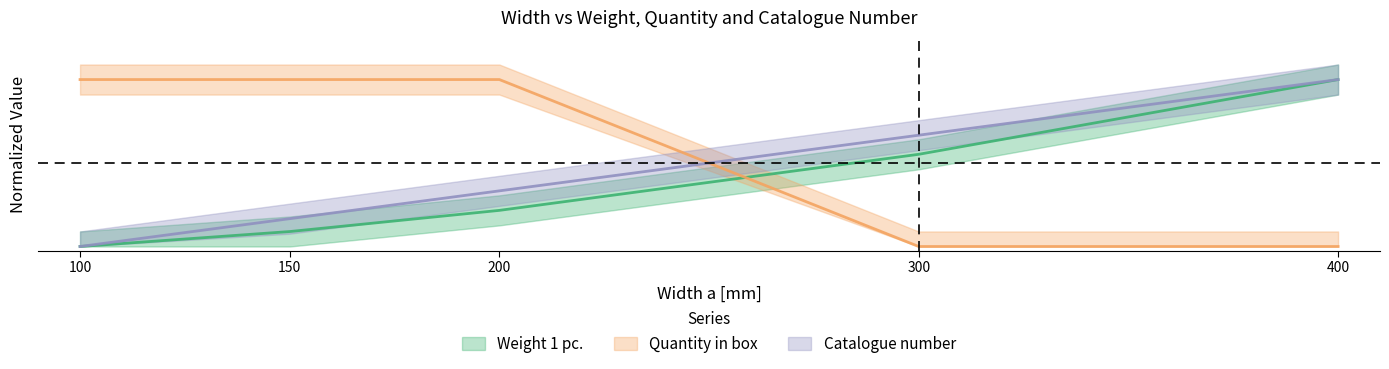

List the labels in order of Weight 1 pc. value, smallest first.

100, 150, 200, 300, 400